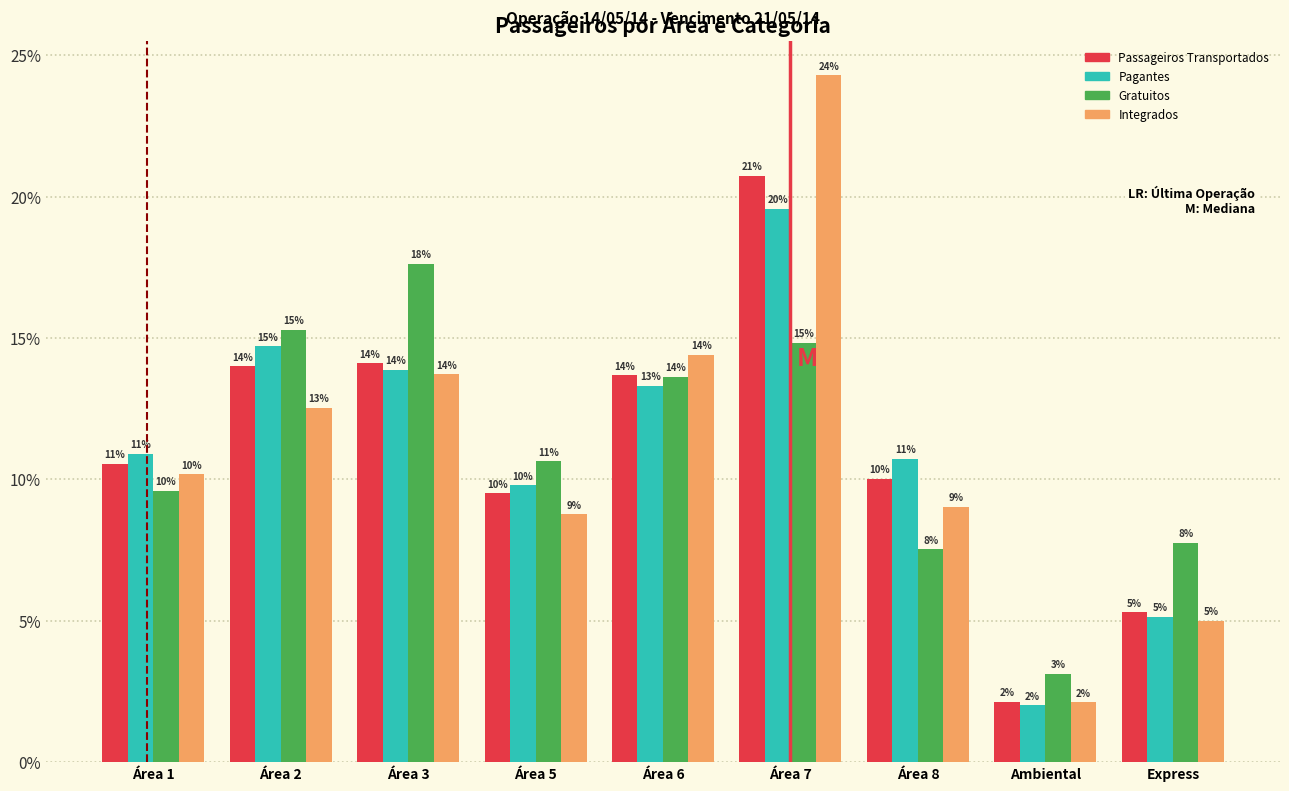

Between Área 3 and Área 8, which series saw the biggest shift?

Gratuitos